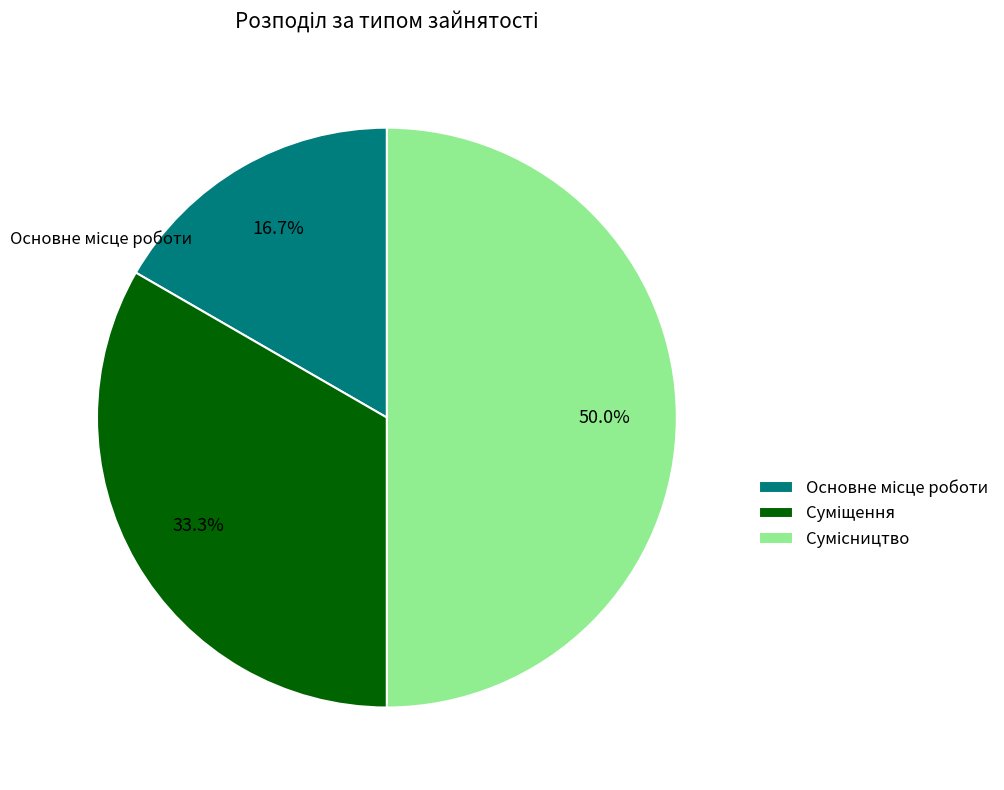

How many slices are in this pie chart?

3